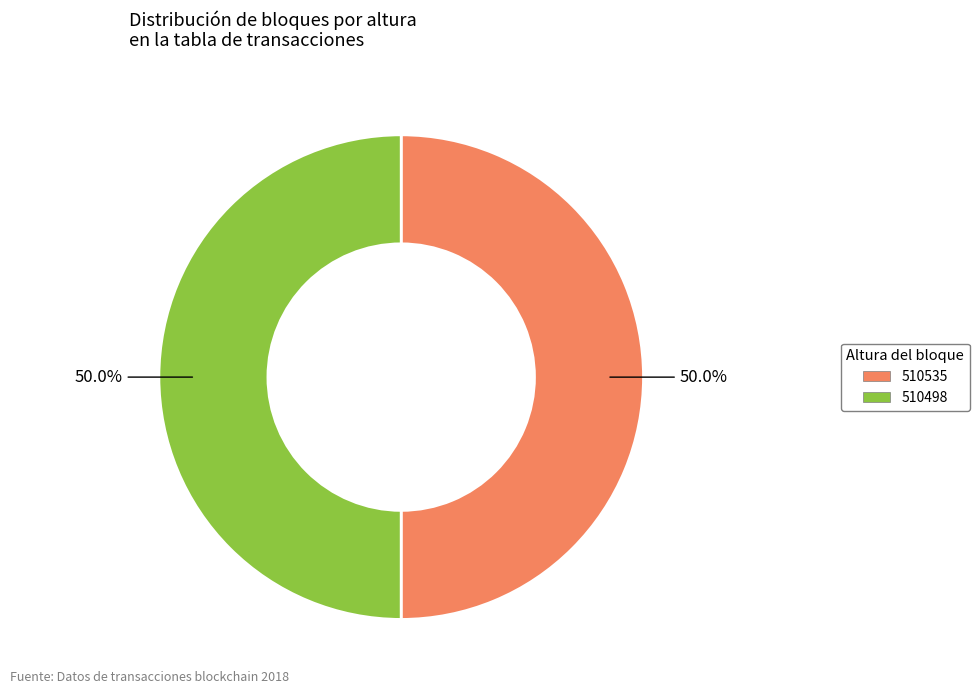

Approximately how many times larger is the value at 510498 compared to 510535?

1.0